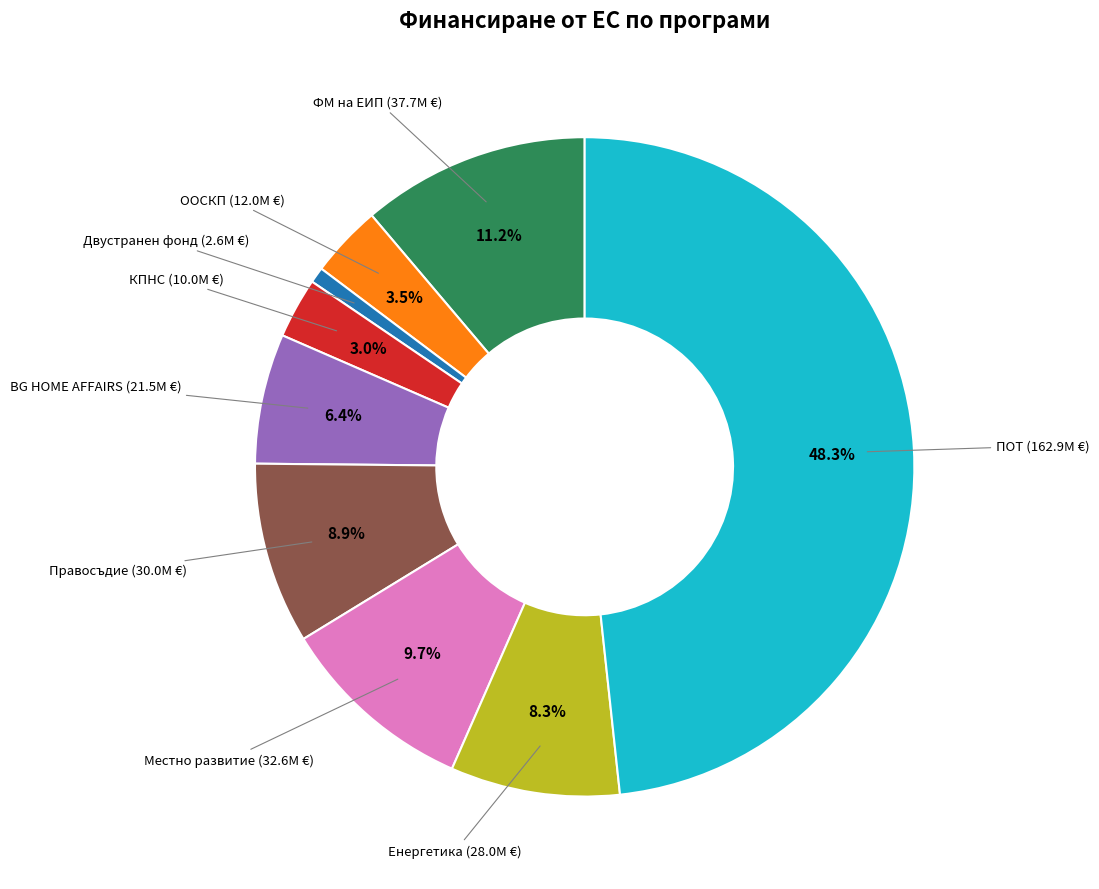

Does any single category account for the majority?

No